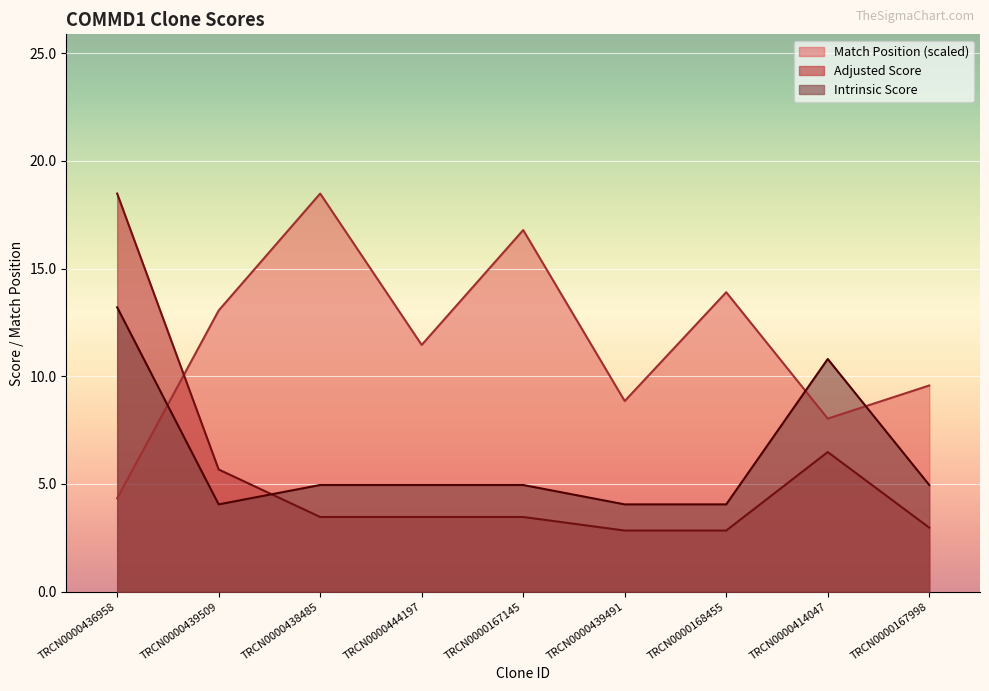

Reading left to right, what are all the values shown in this chart?

Match Position: TRCN0000436958=4.3	TRCN0000439509=13.1	TRCN0000438485=18.5	TRCN0000444197=11.5	TRCN0000167145=16.8	TRCN0000439491=8.8	TRCN0000168455=13.9	TRCN0000414047=8.0	TRCN0000167998=9.6
Adjusted Score: TRCN0000436958=18.5	TRCN0000439509=5.7	TRCN0000438485=3.5	TRCN0000444197=3.5	TRCN0000167145=3.5	TRCN0000439491=2.8	TRCN0000168455=2.8	TRCN0000414047=6.5	TRCN0000167998=3.0
Intrinsic Score: TRCN0000436958=13.2	TRCN0000439509=4.0	TRCN0000438485=5.0	TRCN0000444197=5.0	TRCN0000167145=5.0	TRCN0000439491=4.0	TRCN0000168455=4.0	TRCN0000414047=10.8	TRCN0000167998=5.0